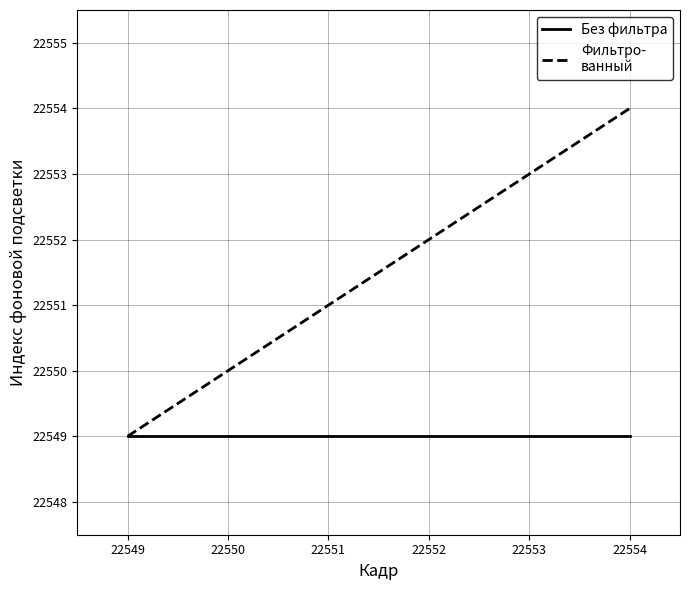

At which category is the sum across all series the highest?

22554